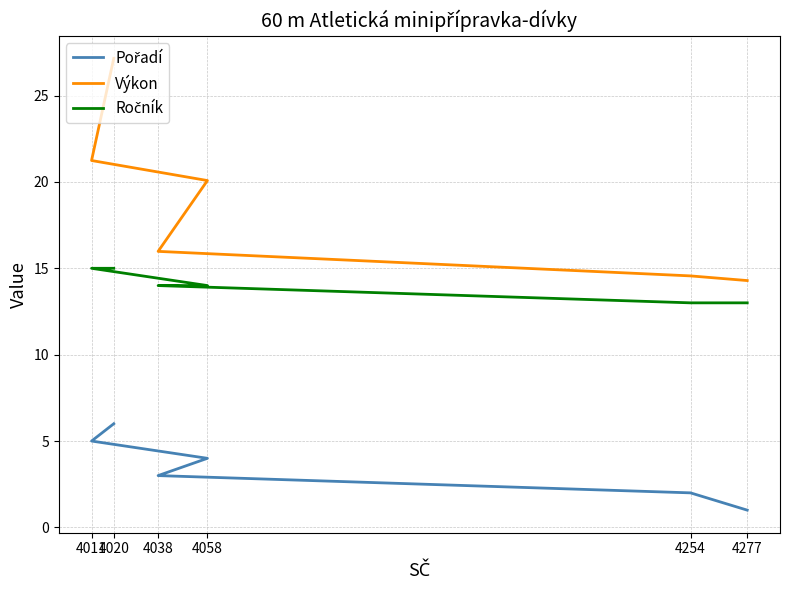

What is the average value of the Ročník series?

14.0